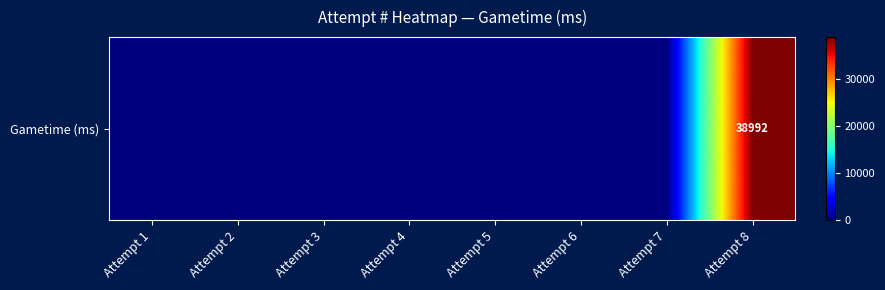

Rank the categories by value from highest to lowest.

Attempt 8, Attempt 1, Attempt 2, Attempt 3, Attempt 4, Attempt 5, Attempt 6, Attempt 7